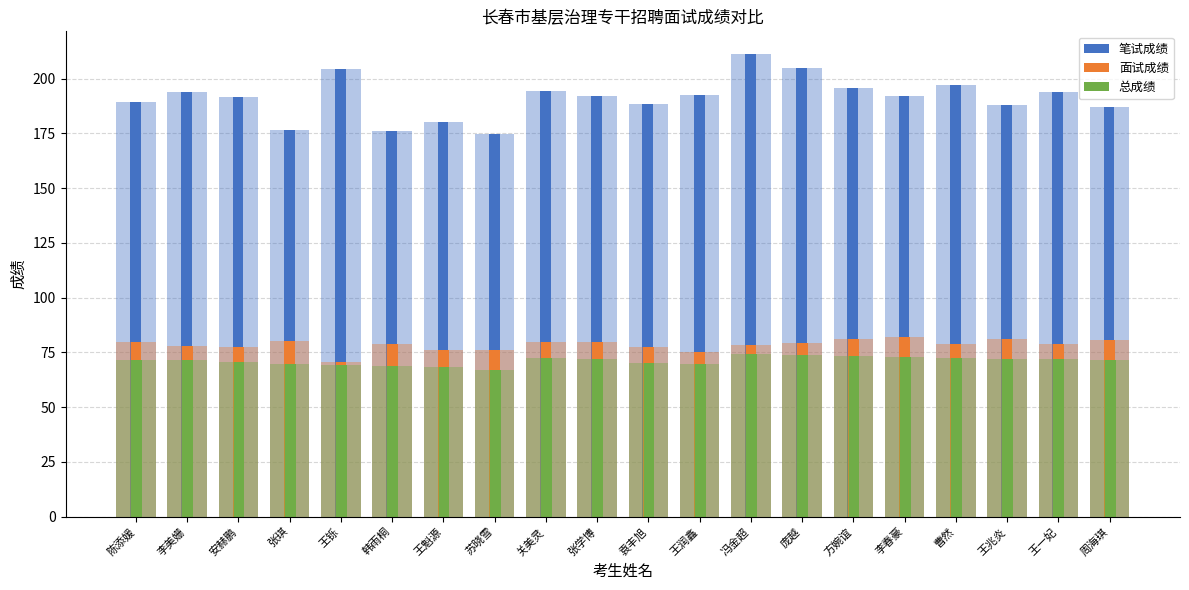

At which category is the sum across all series the highest?

冯金超